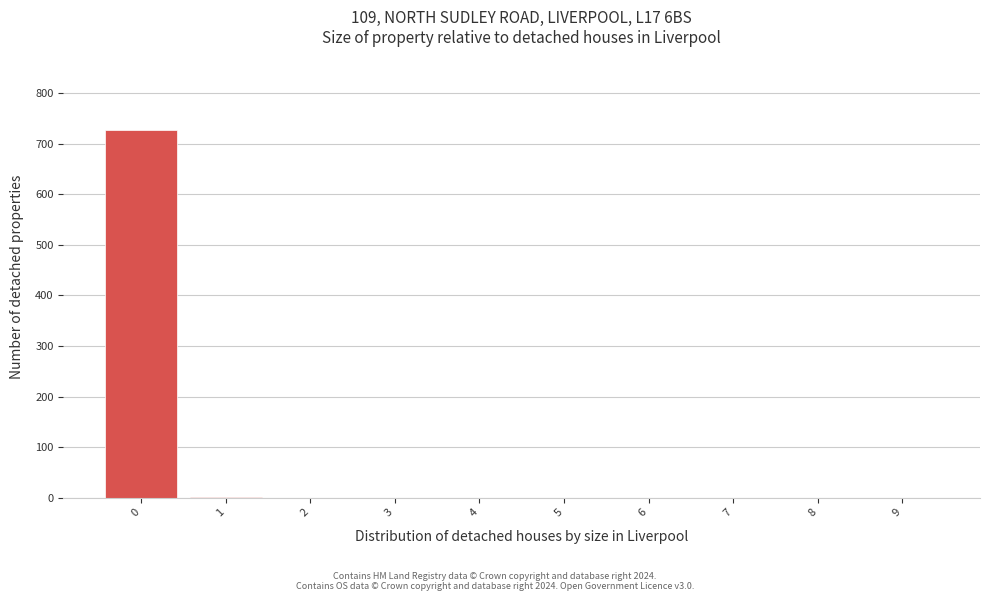

Is it true that the value at 6 is -413?

False